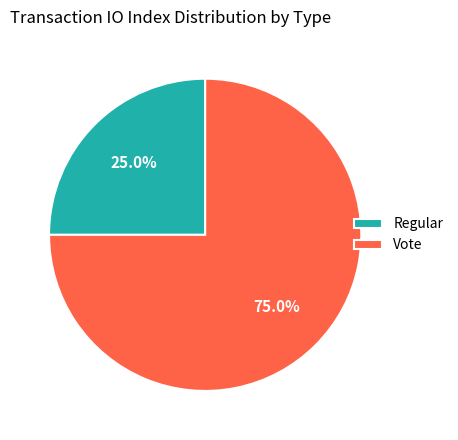

What is the largest slice in the pie chart?

Vote